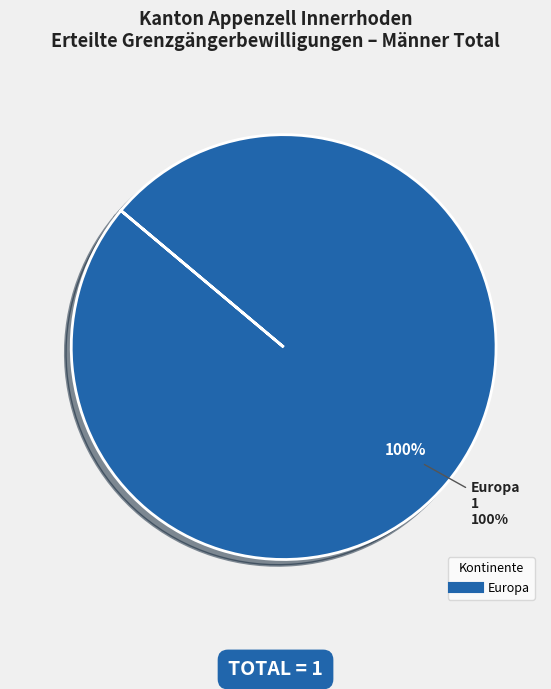

How much of the chart is everything except Amerika?

100.0%